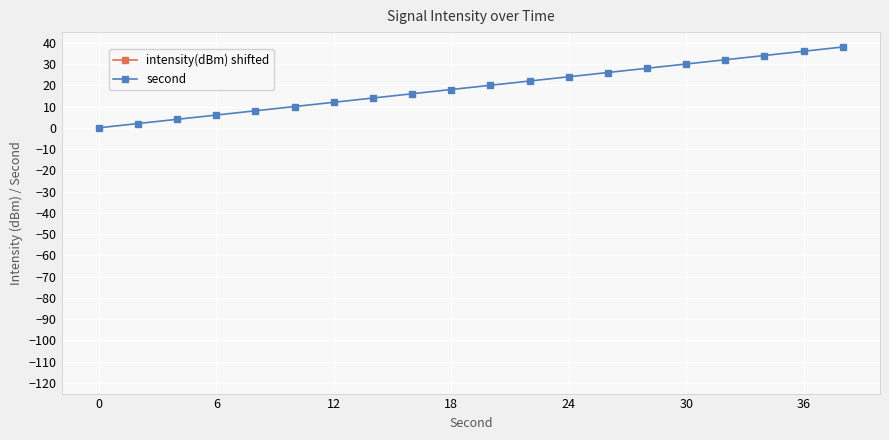

Does the chart display data point markers on the line(s)?

Yes